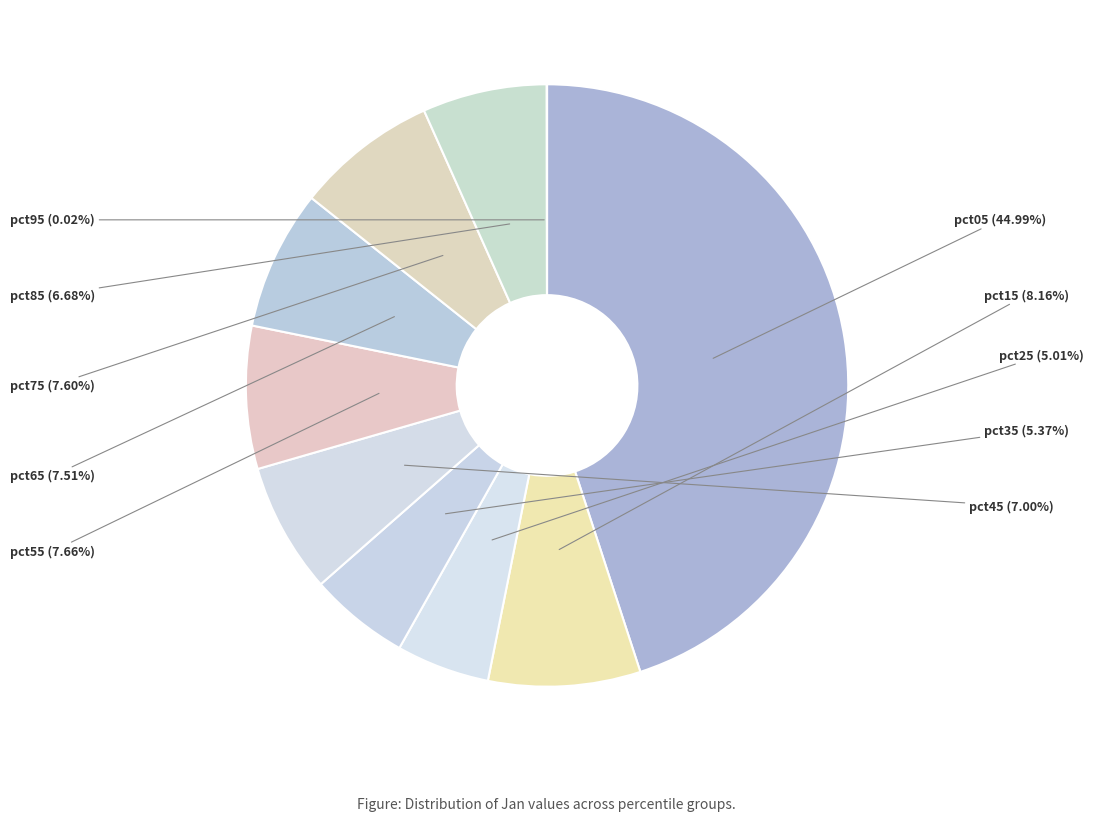

Is it true that pct45 is 2% of the pie?

False